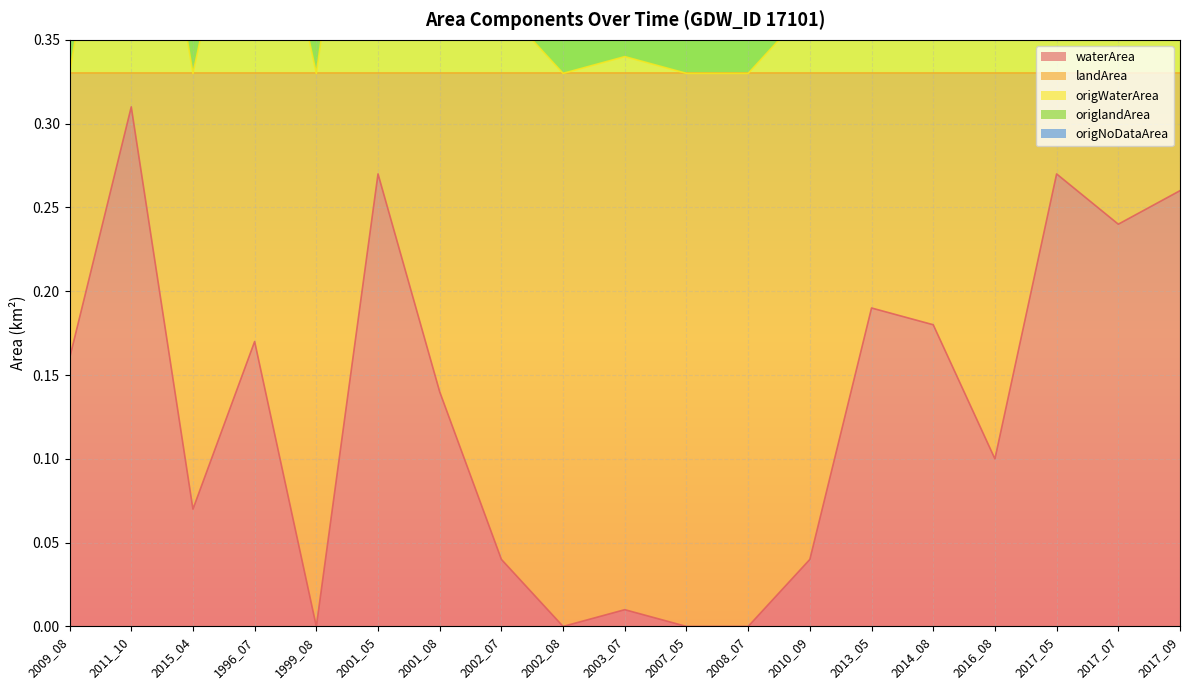

At which category does origNoDataArea reach its first local peak?

2011_10